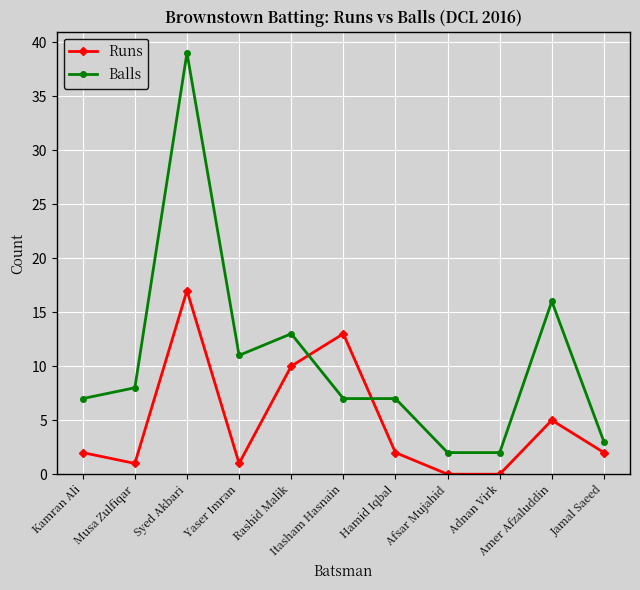

What is the total value across all series at Yaser Imran?

12